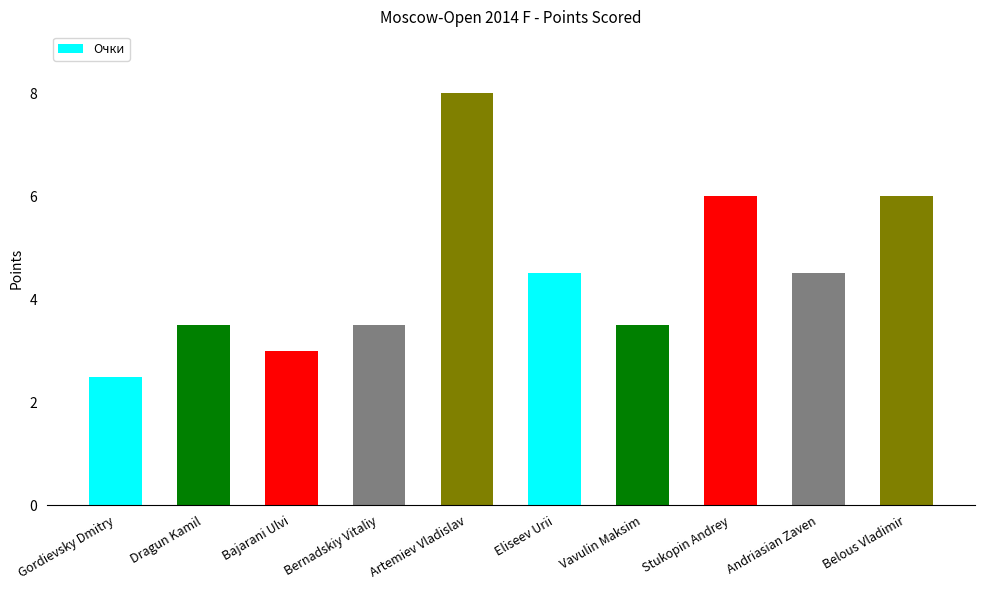

How many data points are less than 4?

5